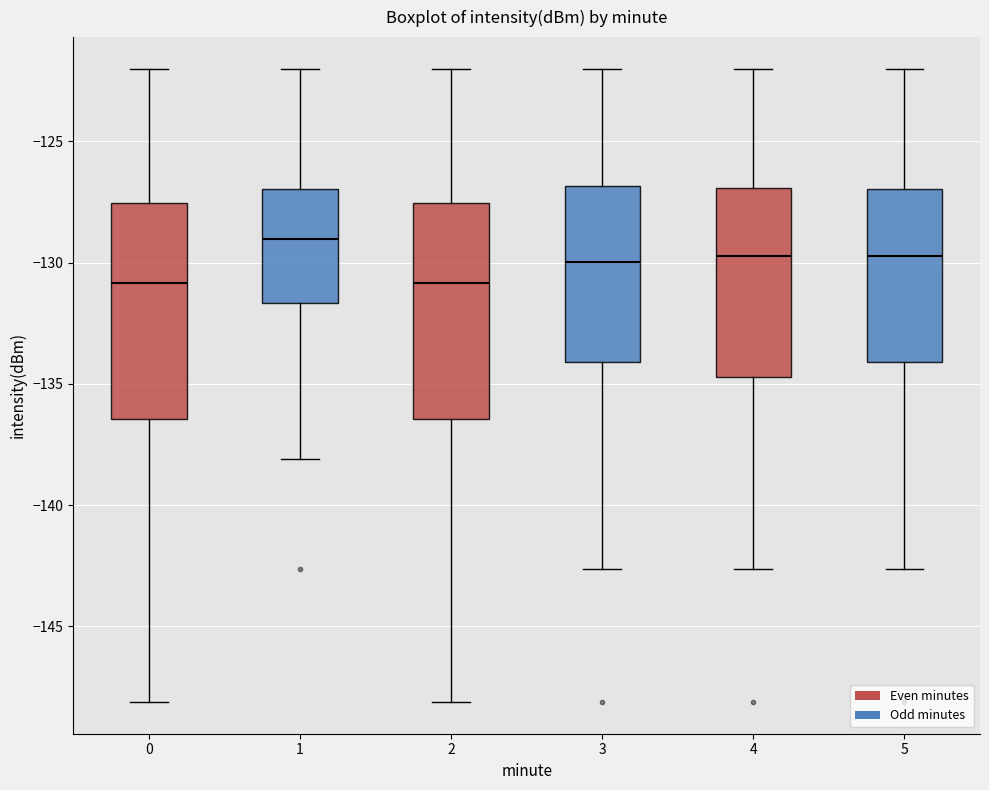

Where does the median line of the box at x = 3 sit on the y-axis? The values are not printed on the chart, so give them approximately, as read against the axis.

-130.0